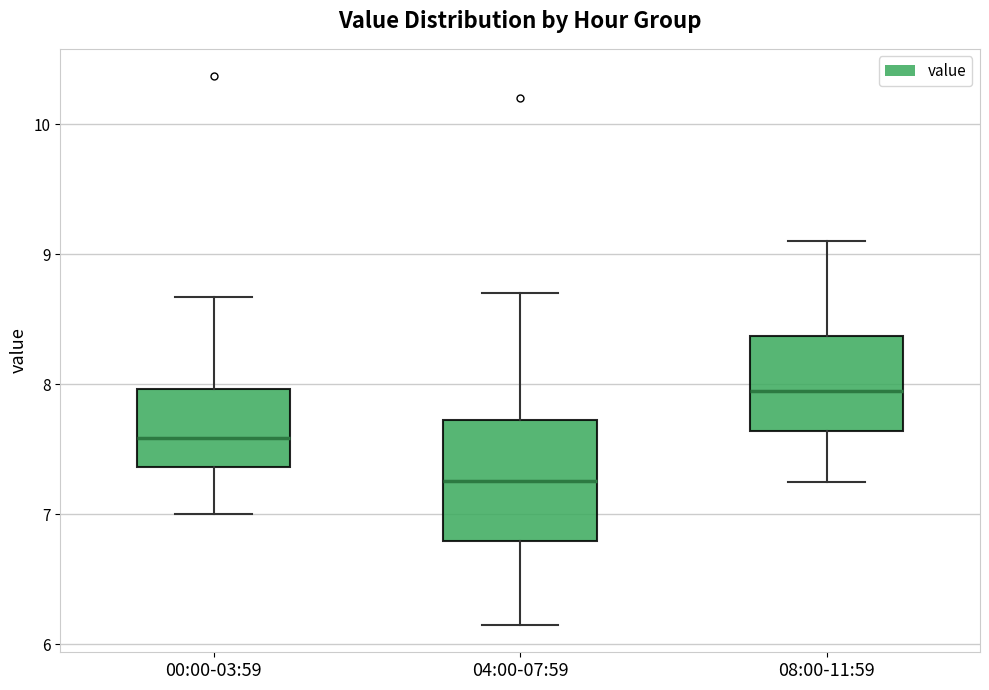

Where is the lower edge of the box for 04:00-07:59 on the y-axis? The values are not printed on the chart, so give them approximately, as read against the axis.

6.8